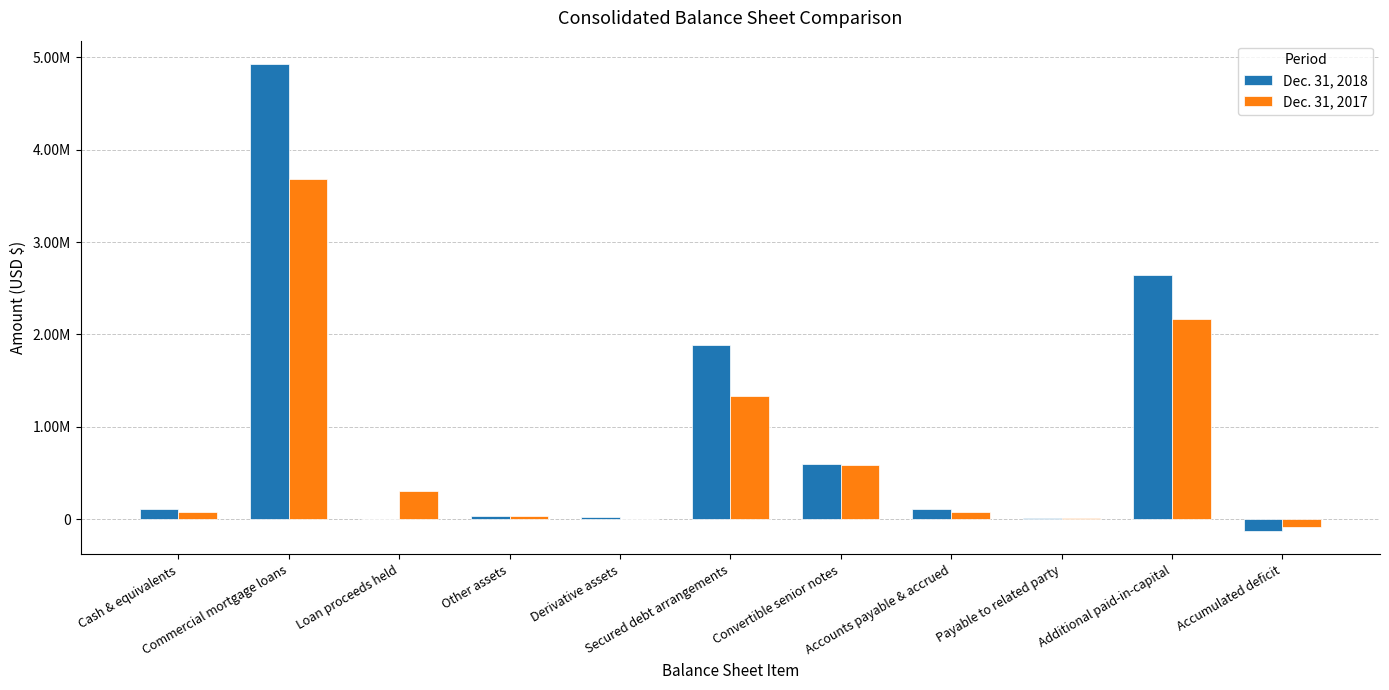

At which category does the chart reach its minimum across all series?

Accumulated deficit